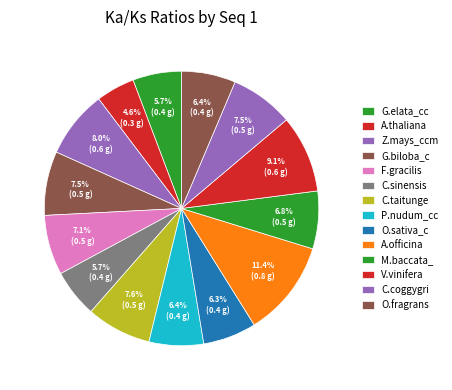

How many segments does this pie chart have?

14